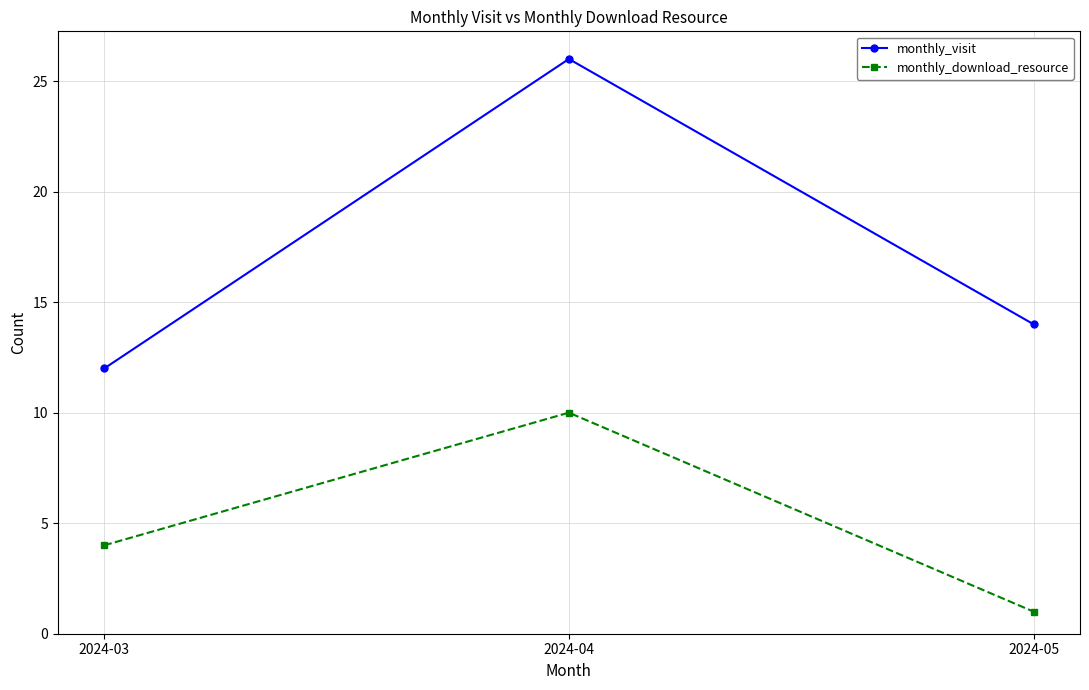

What is the approximate value of monthly_visit at 2024-04?

26